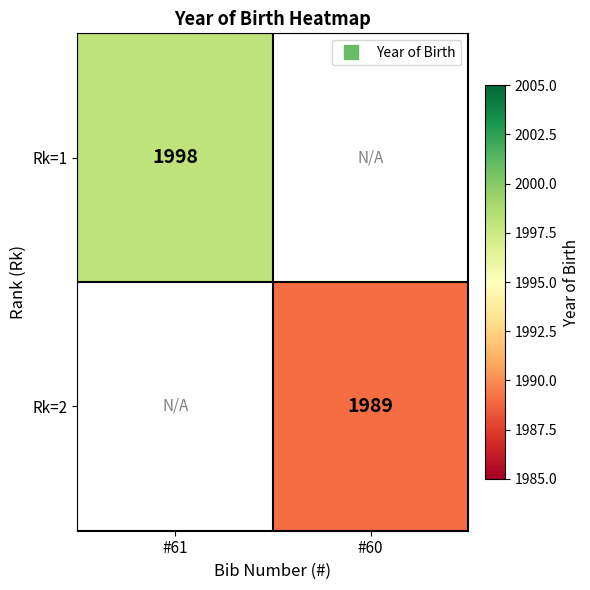

Is the value of Rk=2 at #60 greater than the value of Rk=1 at #61?

No